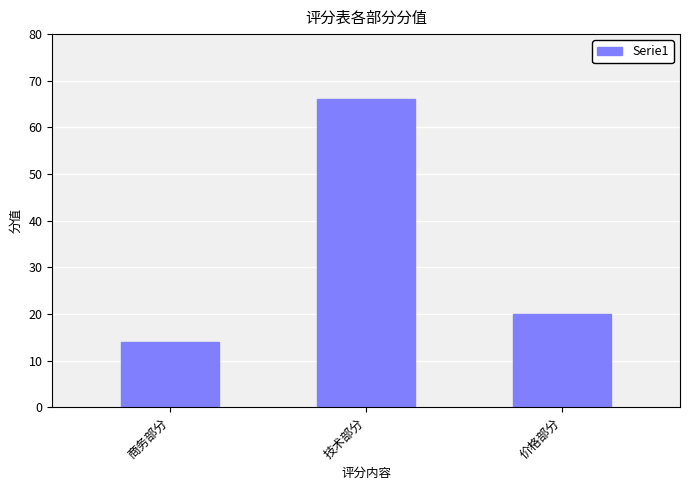

At which label is the value closest to 40?

价格部分